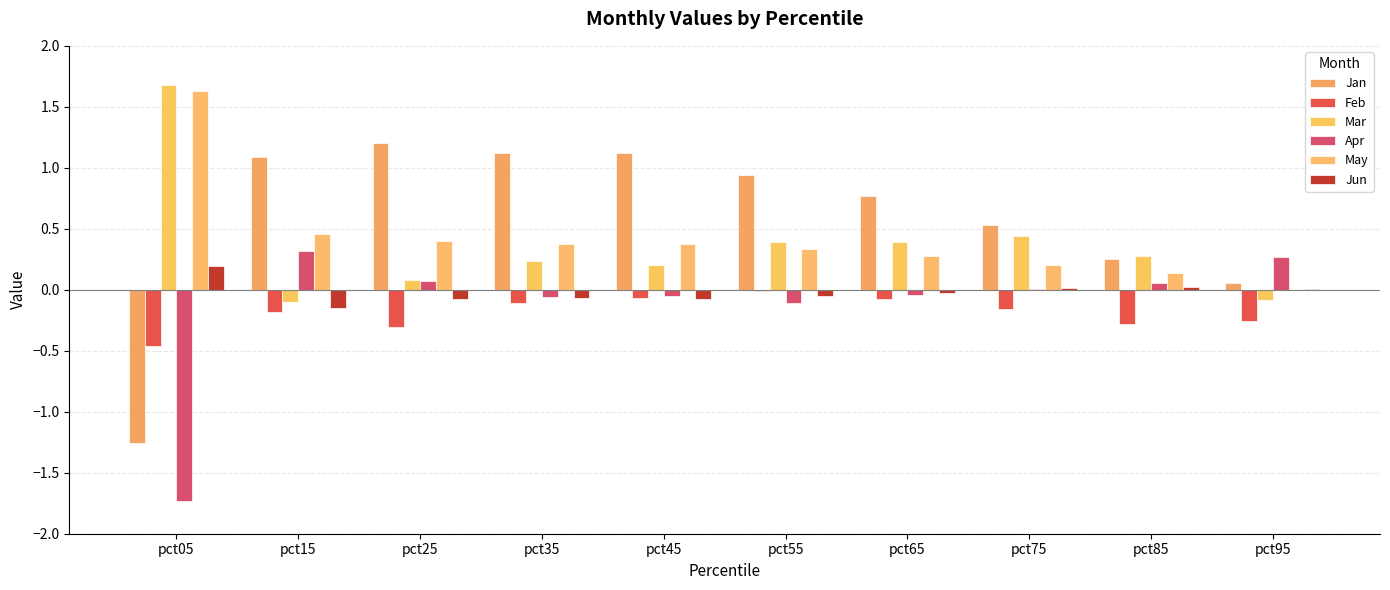

Does the chart contain stacked bars?

No